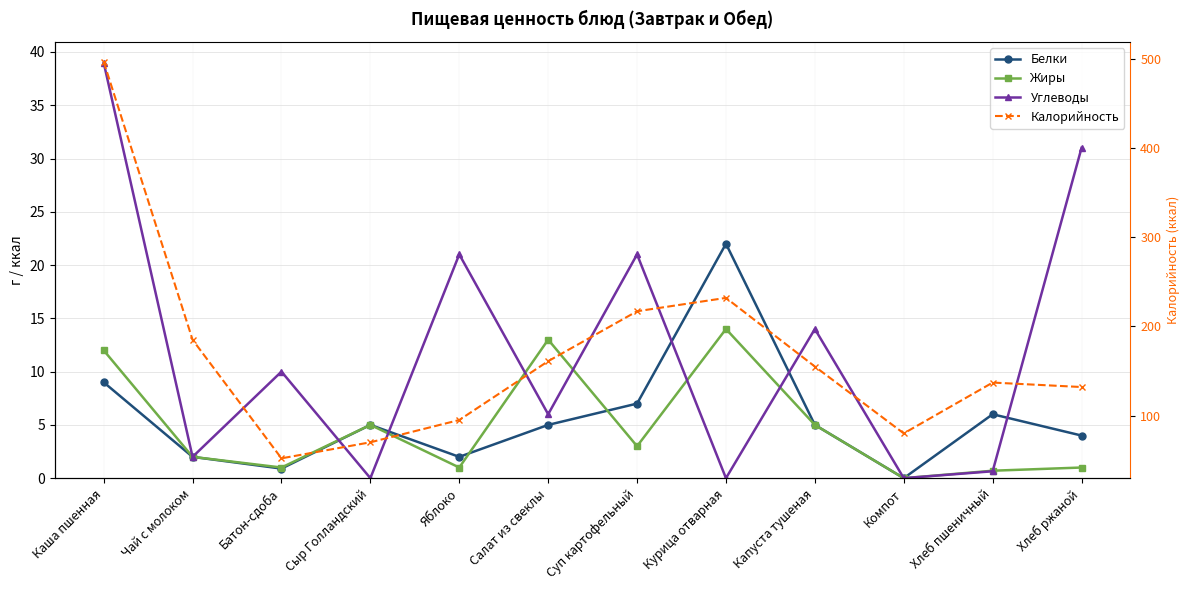

Reading left to right, extract all data points from this chart.

Белки: 9.0	2.0	0.9	5.0	2.0	5.0	7.0	22.0	5.0	0.0	6.0	4.0
Жиры: 12.0	2.0	1.0	5.0	1.0	13.0	3.0	14.0	5.0	0.0	0.7	1.0
Углеводы: 39.0	2.0	10.0	0.0	21.0	6.0	21.0	0.0	14.0	0.0	0.7	31.0
Калорийность: 497.0	185.0	52.0	70.0	95.0	161.0	217.0	232.0	155.0	80.0	137.0	132.0